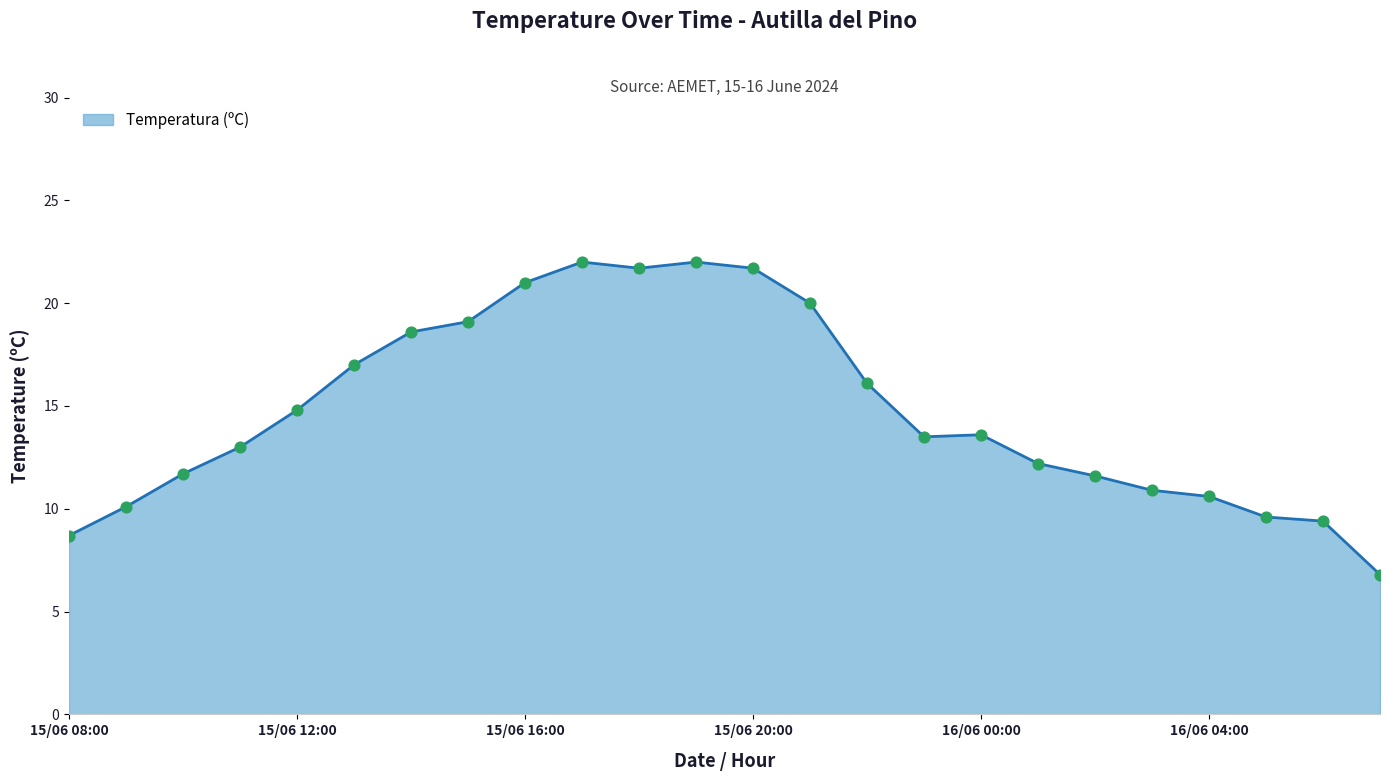

What is the difference between the maximum and minimum values?

15.2